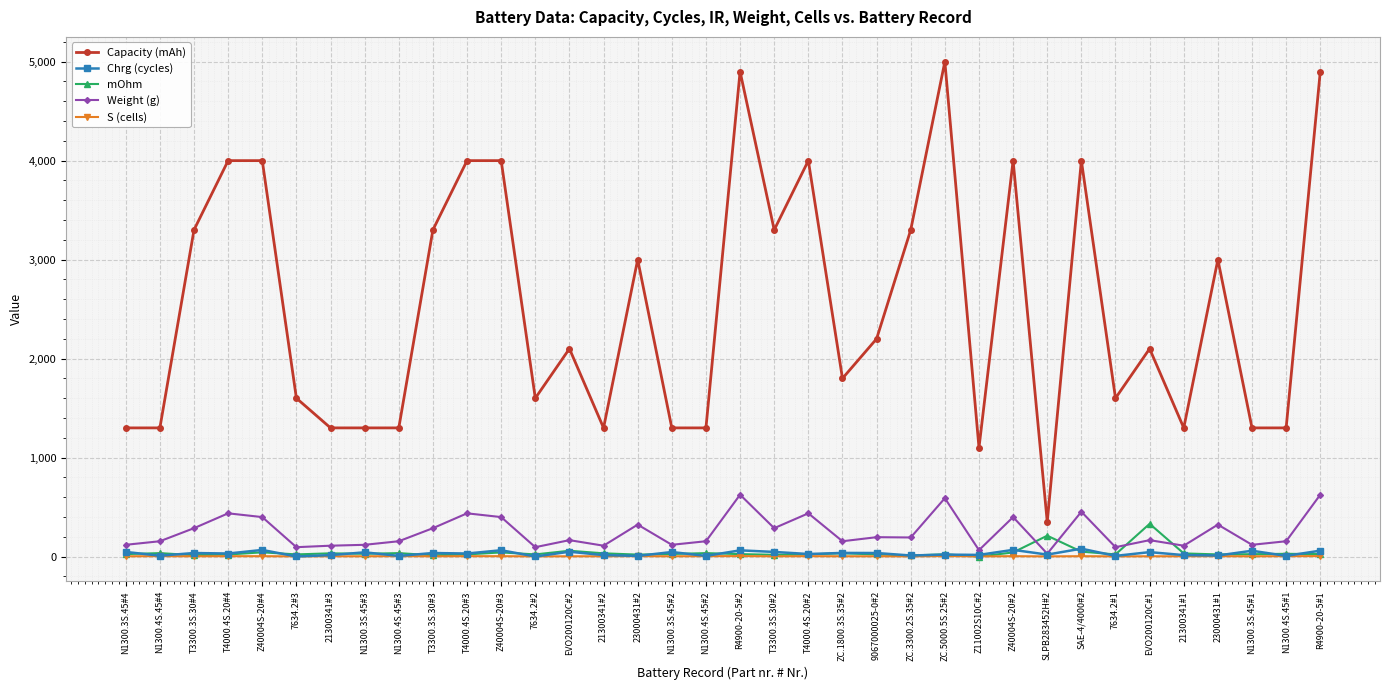

What is the maximum value shown in the chart?

5000